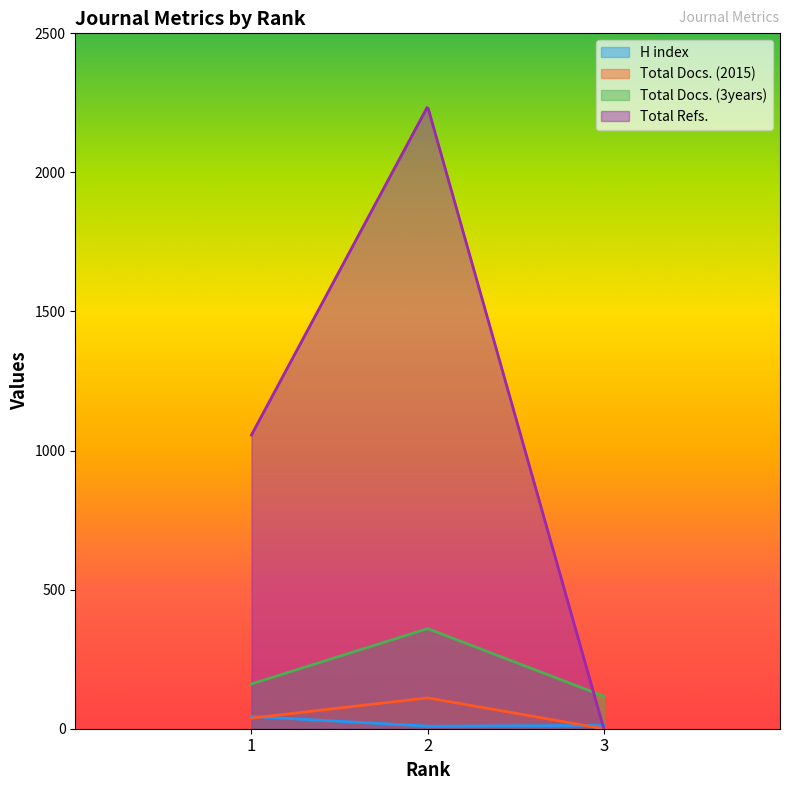

Is the value of Total Docs. (2015) at 2 greater than the value of Total Docs. (3years) at 2?

No